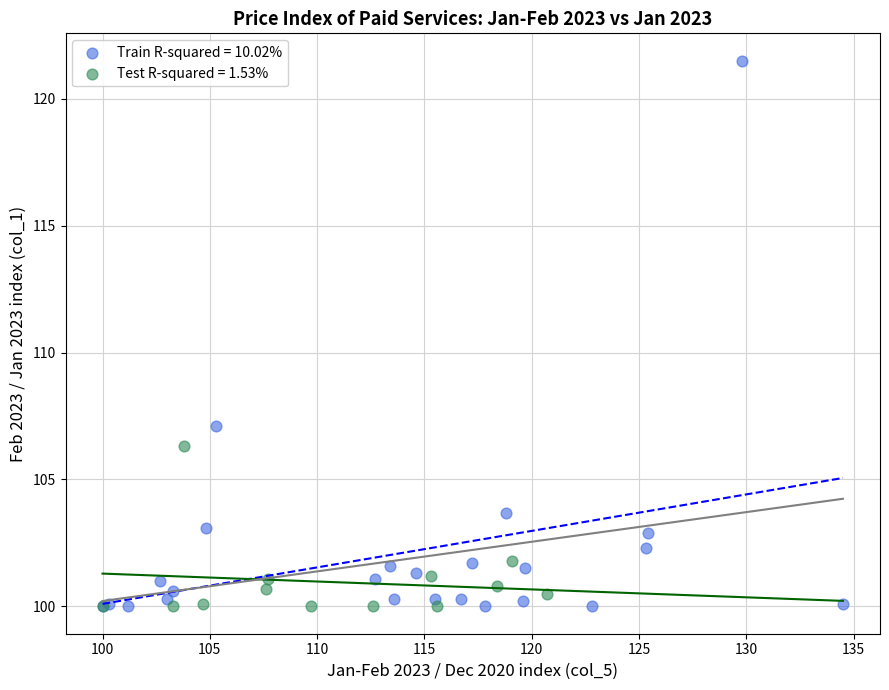

Which series has the largest Y range (max minus min)?

Train R-squared = 10.02%